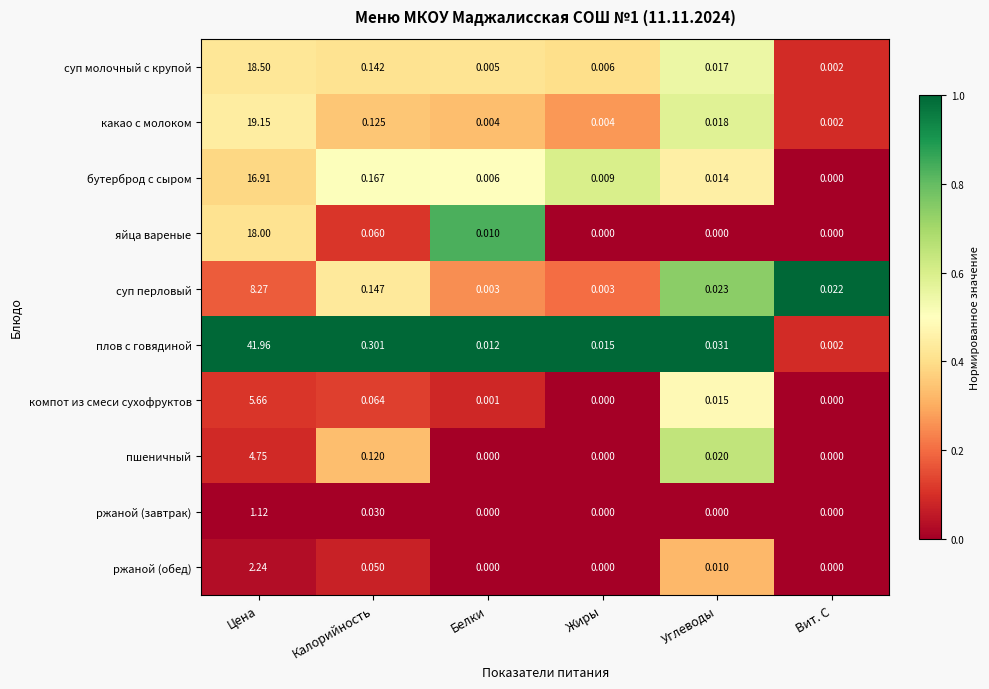

Where is пшеничный nearest to the value 2?

Калорийность